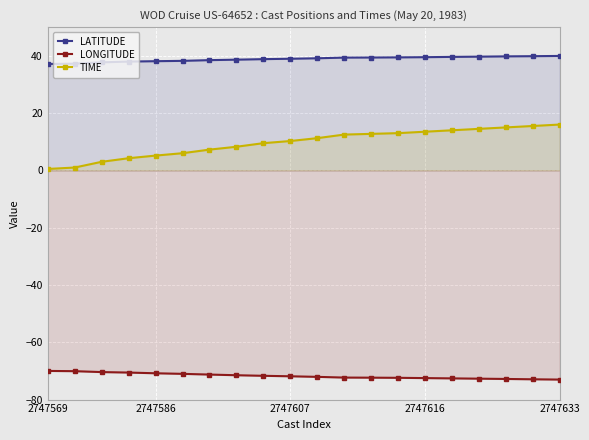

What are all the series names shown in the legend?

LATITUDE, LONGITUDE, TIME